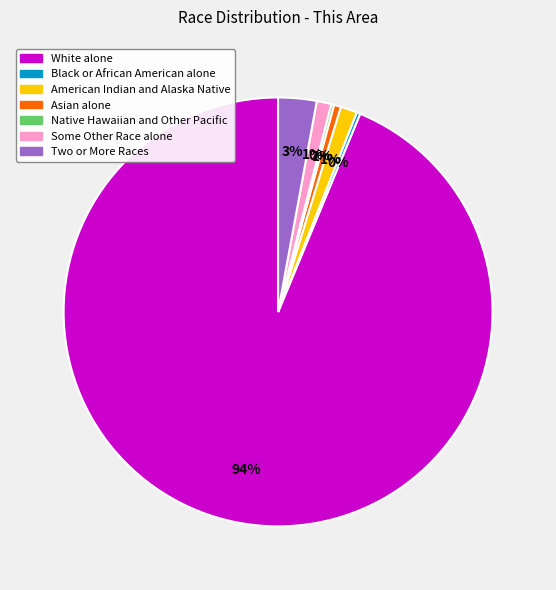

Which slice represents more than half of the pie?

White alone